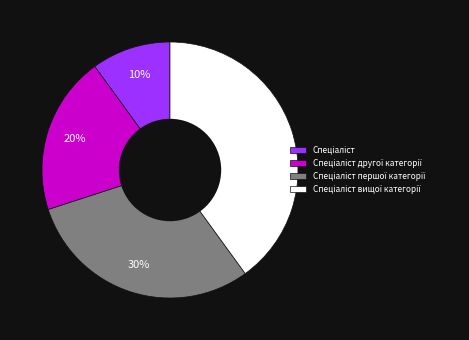

Is there any slice that represents more than half of the pie?

No